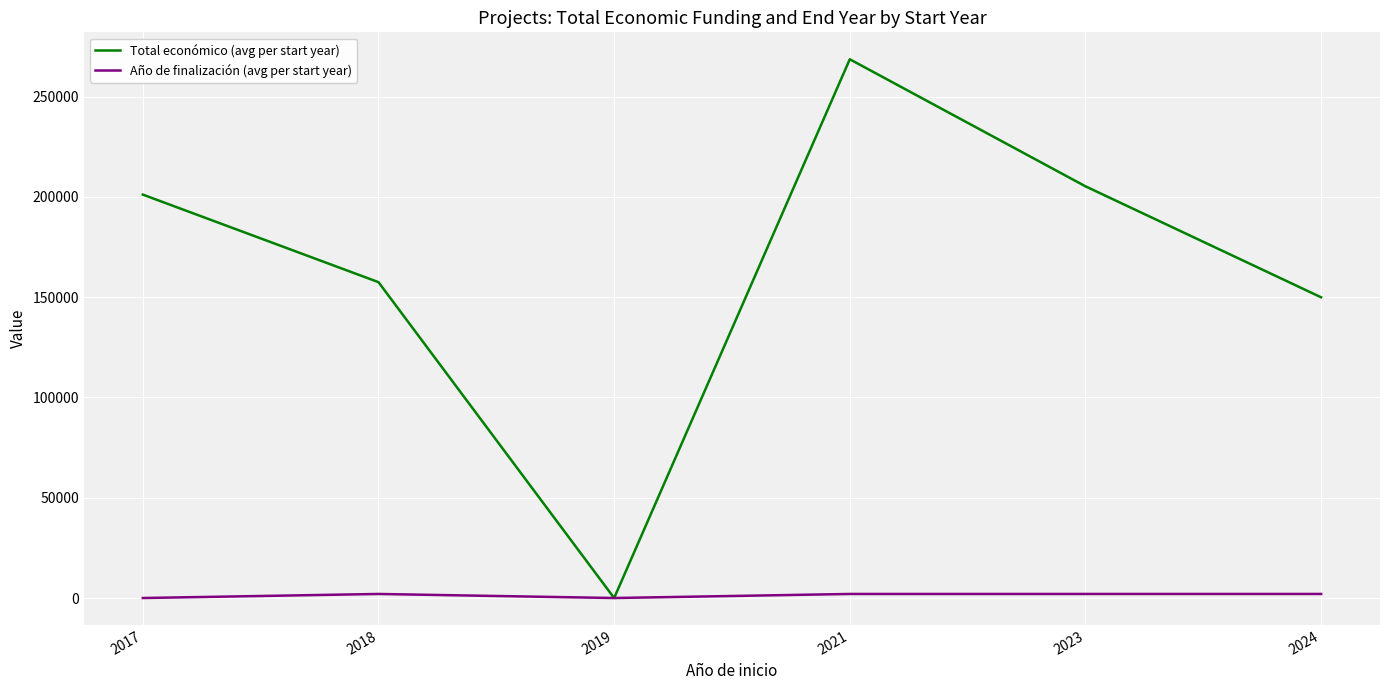

Which series has the largest total across all categories?

Total económico (avg per start year)